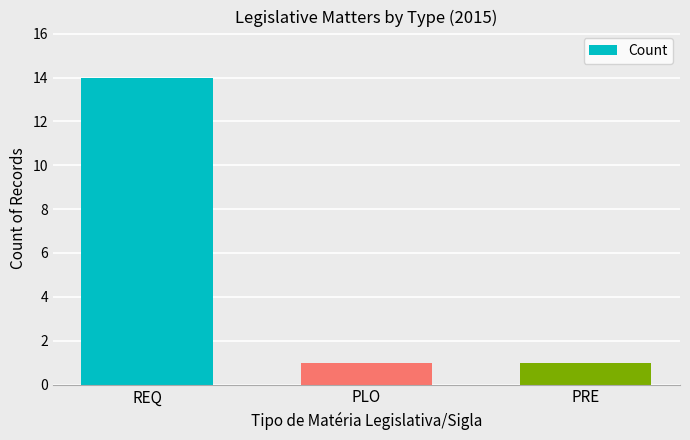

How many data points does each series have?

3